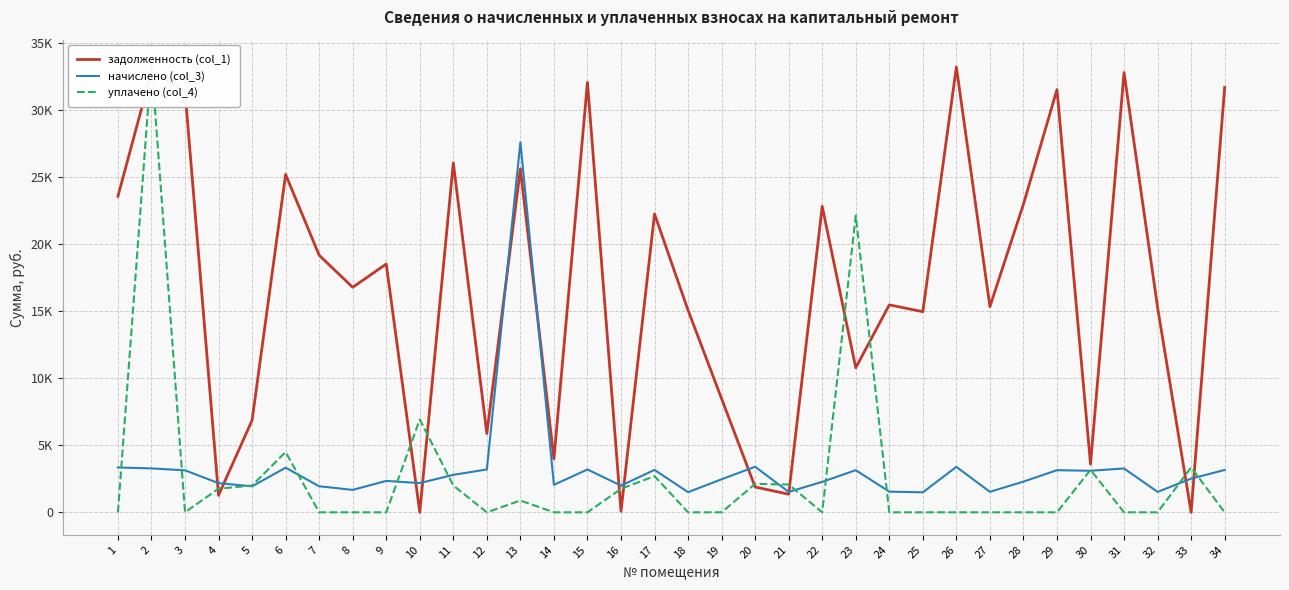

Between 5 and 18, which is larger?

18